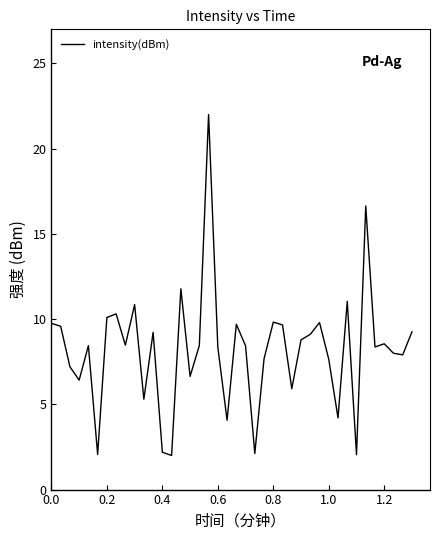

What is the greatest value displayed?

22.0